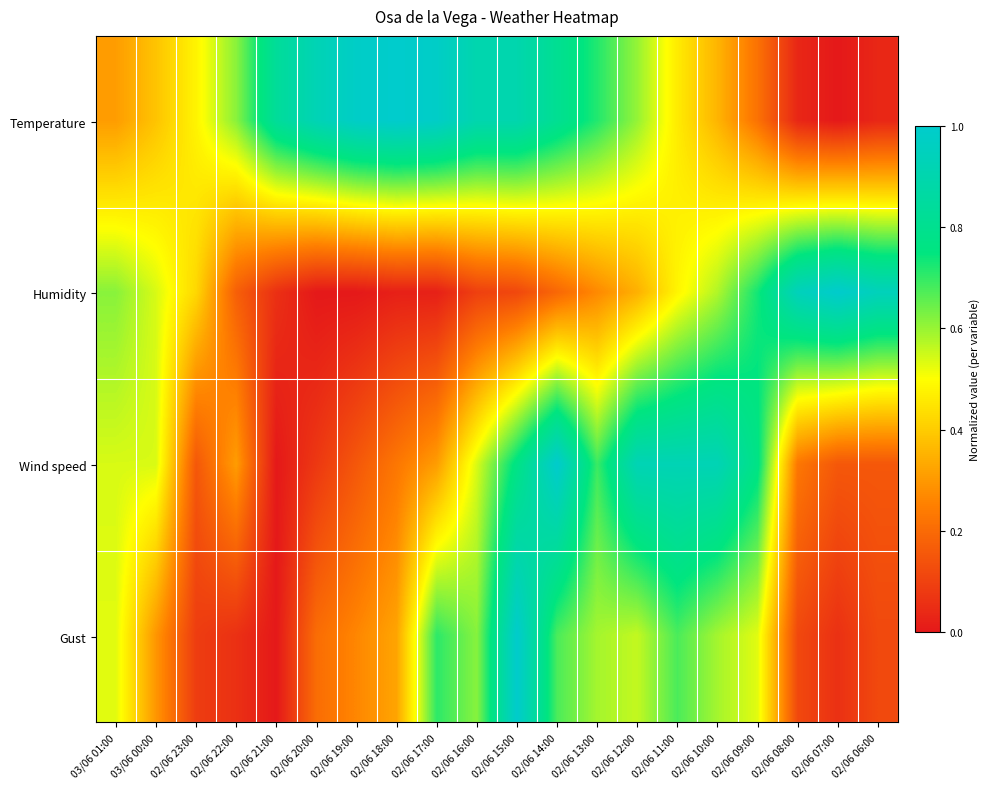

Between 03/06 01:00 and 02/06 22:00, which is larger?

02/06 22:00